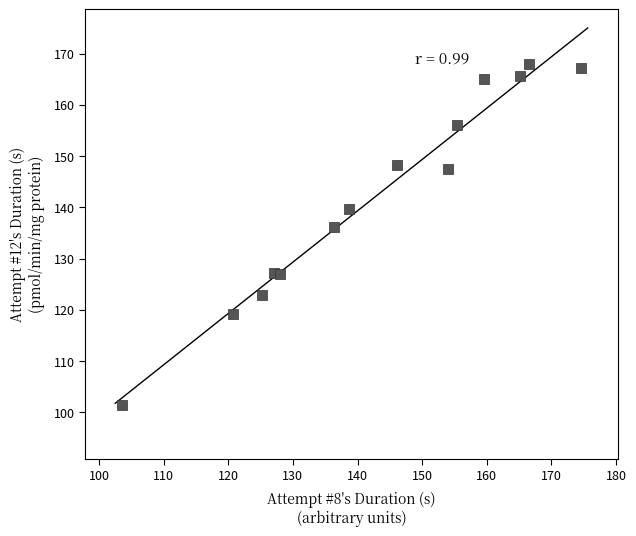

What Y value in the scatter plot is closest to 134?

136.2